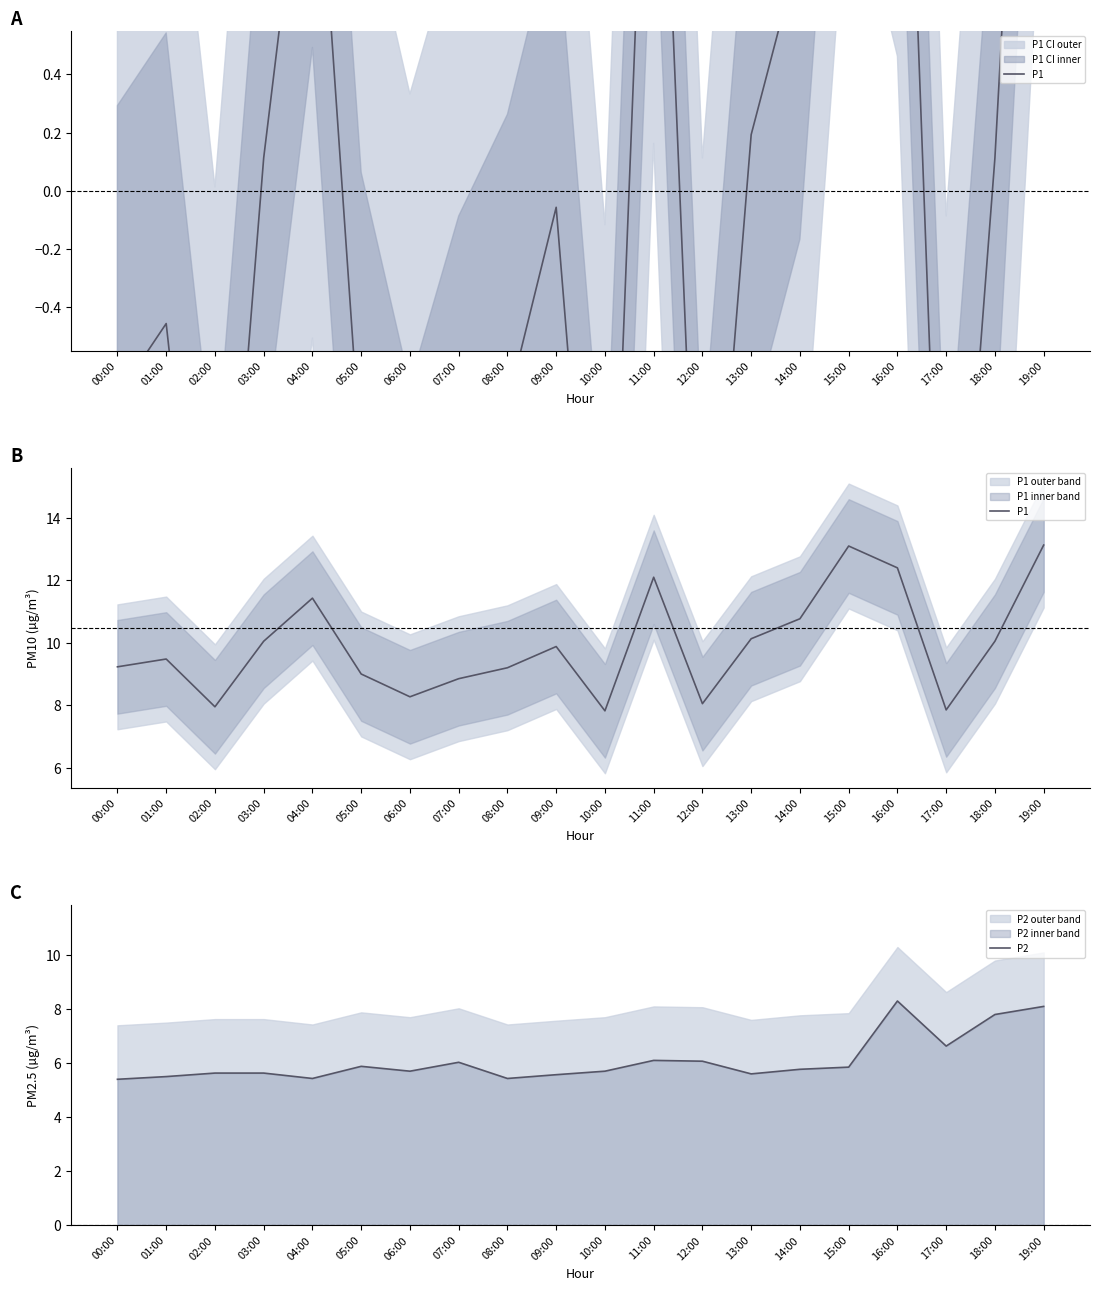

Does the chart have visible grid lines?

No